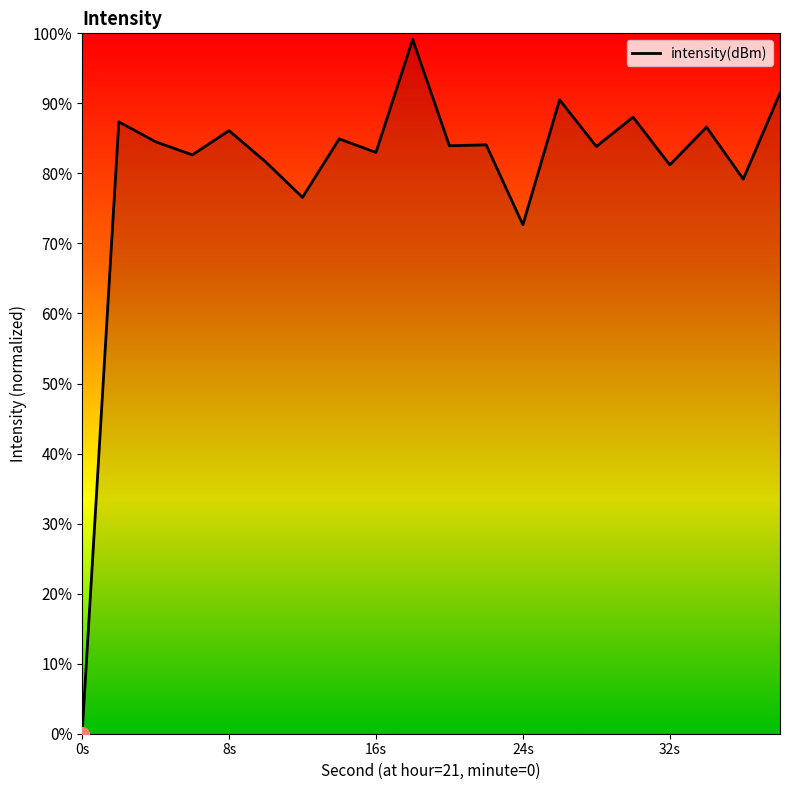

What is the average value?

80.4